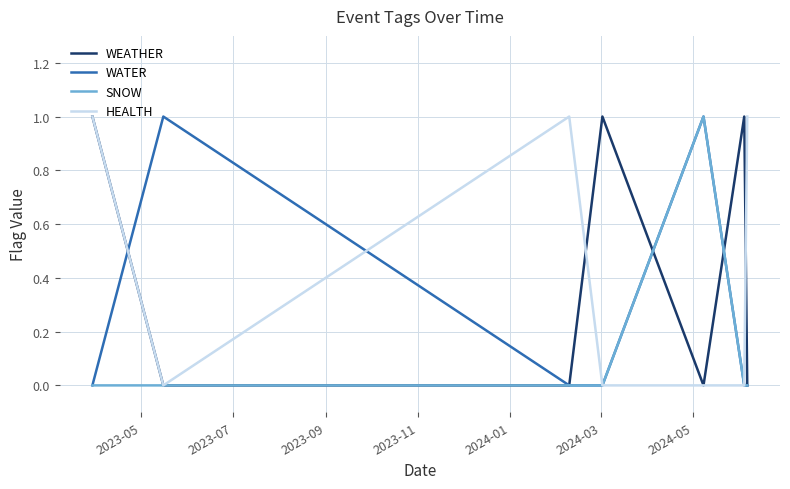

What are all the series names shown in the legend?

WEATHER, WATER, SNOW, HEALTH